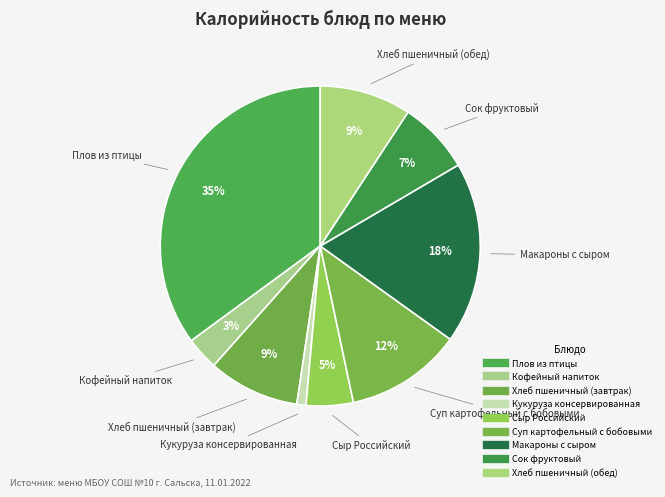

Rank the categories by value from highest to lowest.

Плов из птицы, Макароны с сыром, Суп картофельный с бобовыми, Хлеб пшеничный (завтрак), Хлеб пшеничный (обед), Сок фруктовый, Сыр Российский, Кофейный напиток, Кукуруза консервированная